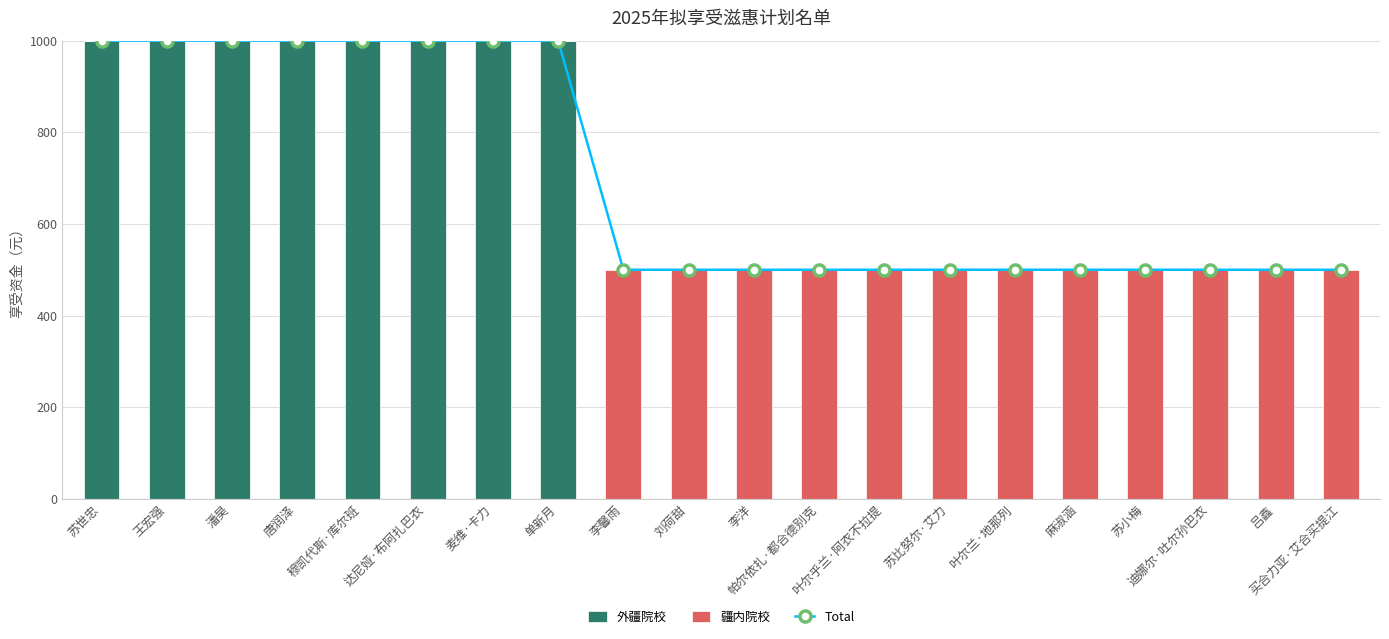

How many values in the 外疆院校 series exceed 0?

8